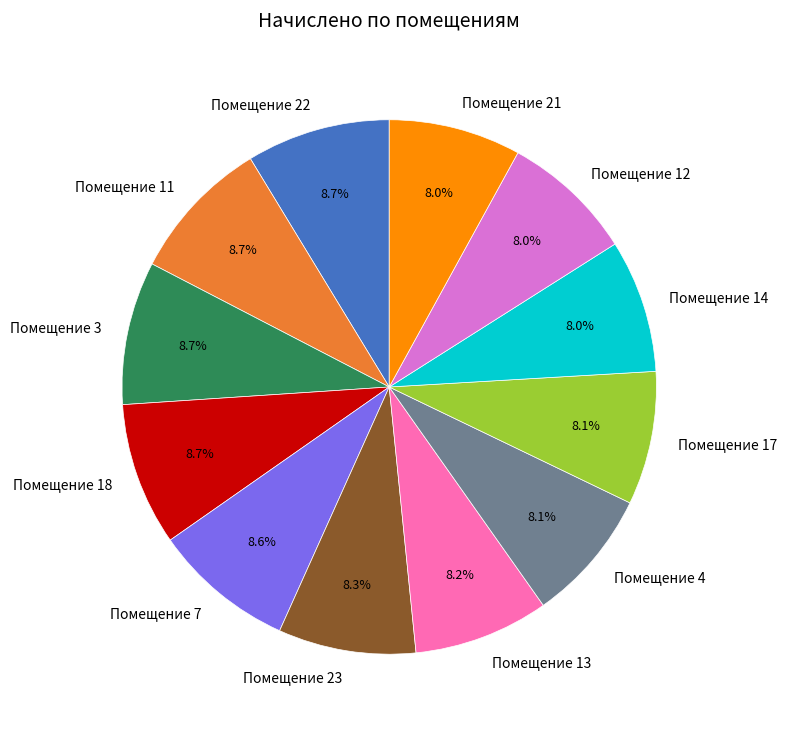

Approximately how many times larger is the value at Помещение 21 compared to Помещение 11?

0.9